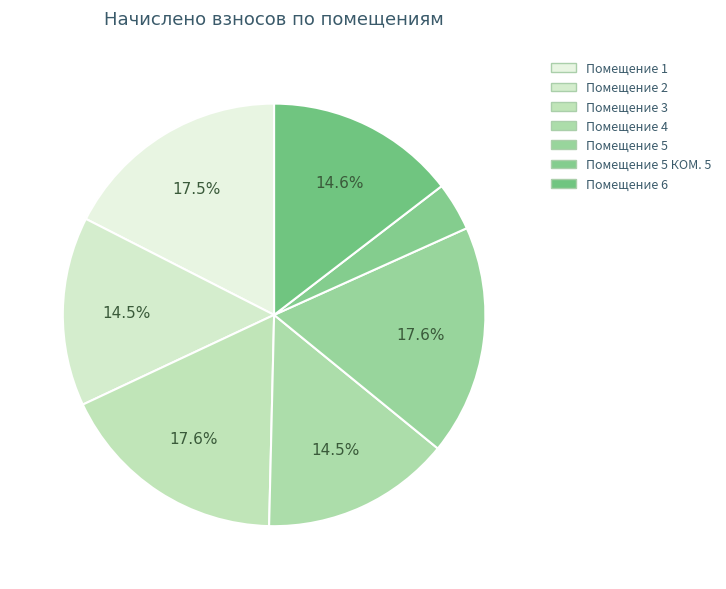

How many segments does this pie chart have?

7